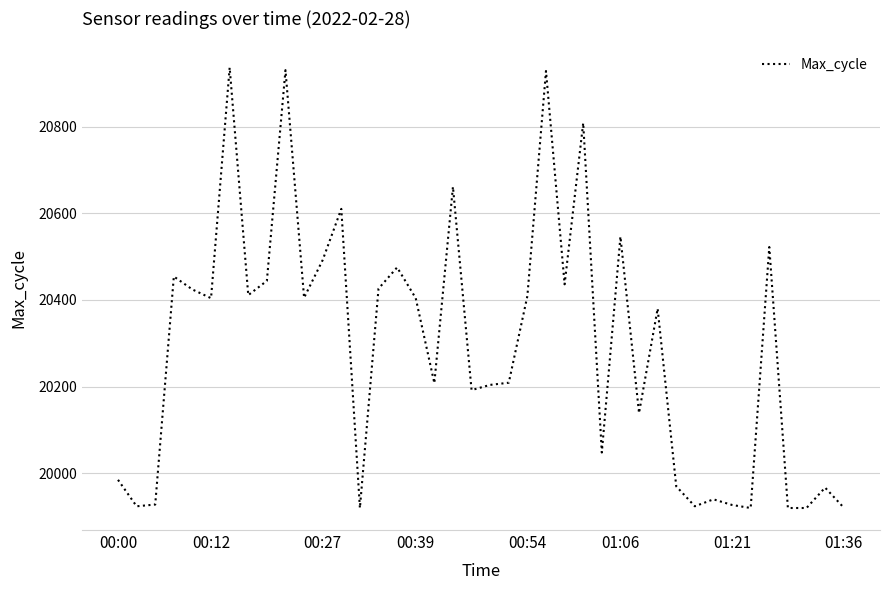

What is the difference between the maximum and minimum values?

1016